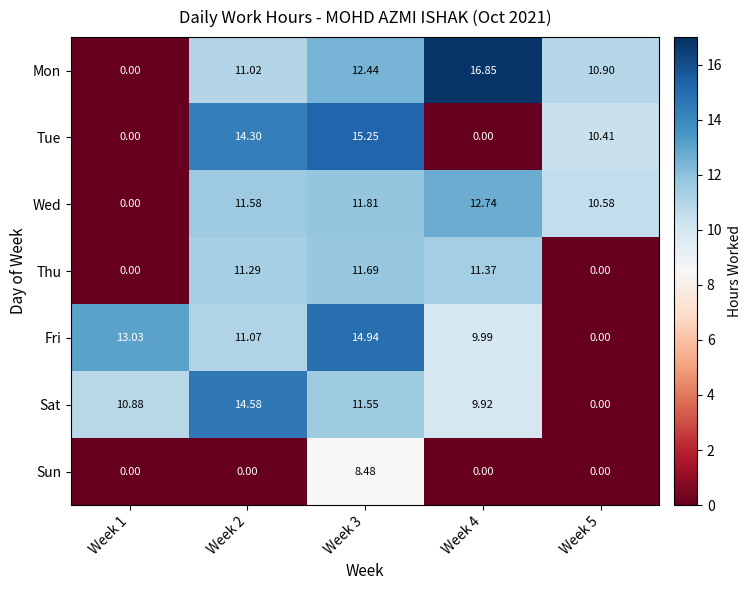

Which series has the widest spread of values?

Mon